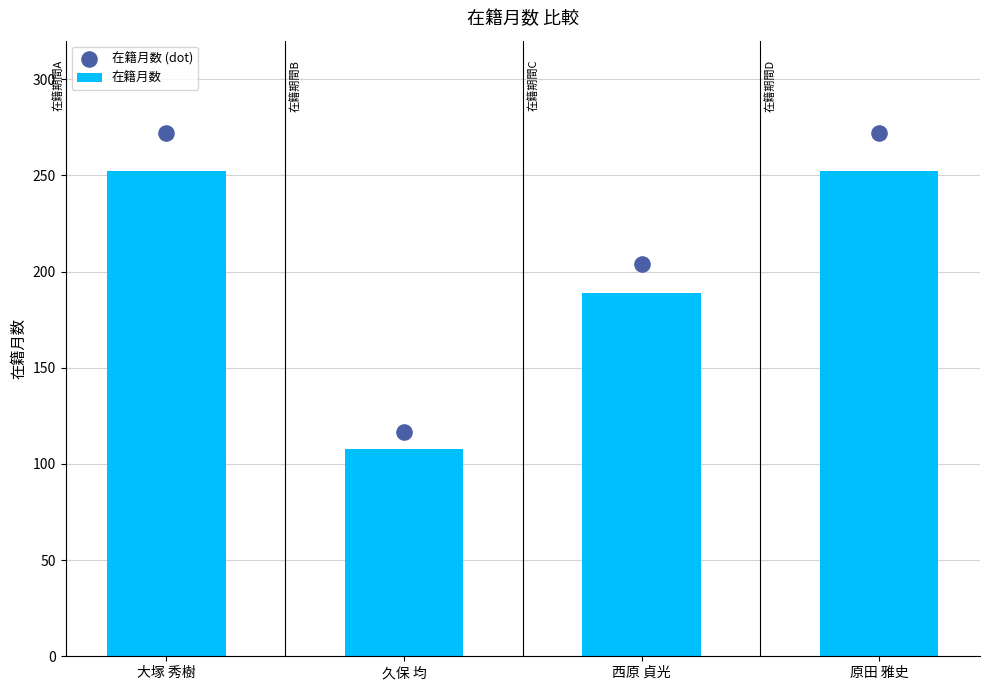

Is the value of 在籍月数 (dot) at 西原 貞光 greater than the value of 在籍月数 at 原田 雅史?

No